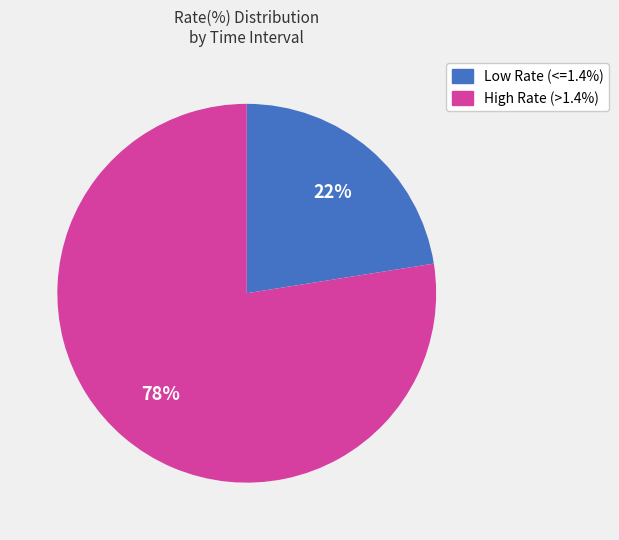

To the nearest percent, what is the average slice percentage?

50%